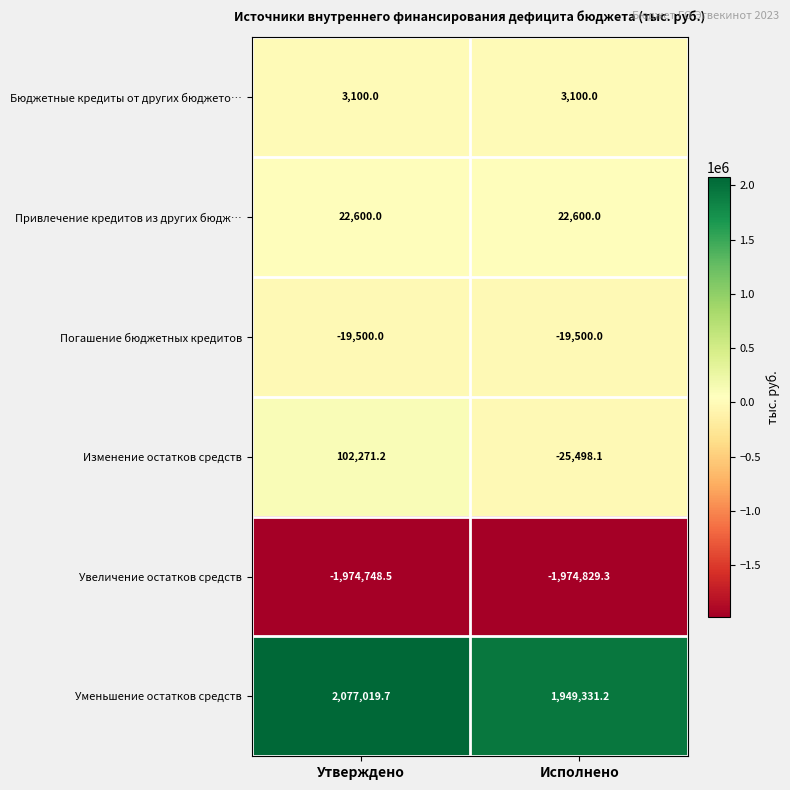

What is the greatest value displayed?

2077019.7